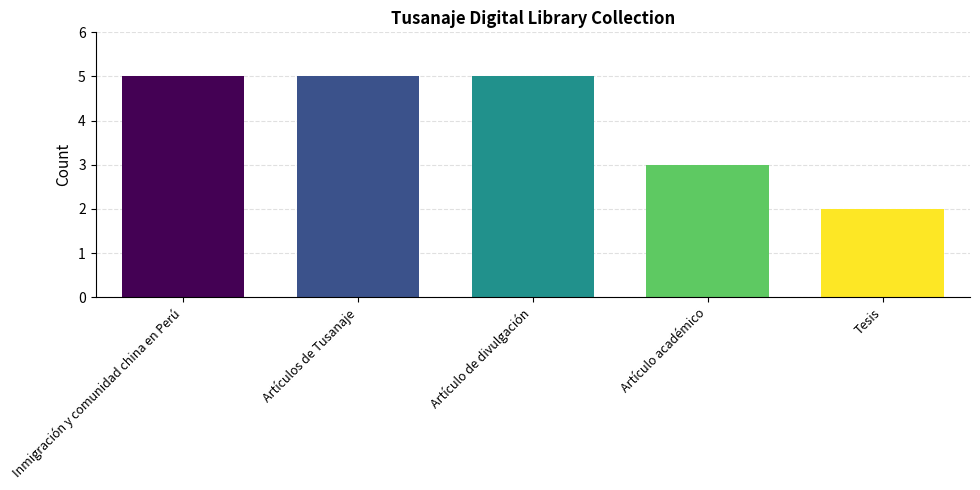

Are the bars grouped side by side (vs. stacked)?

No